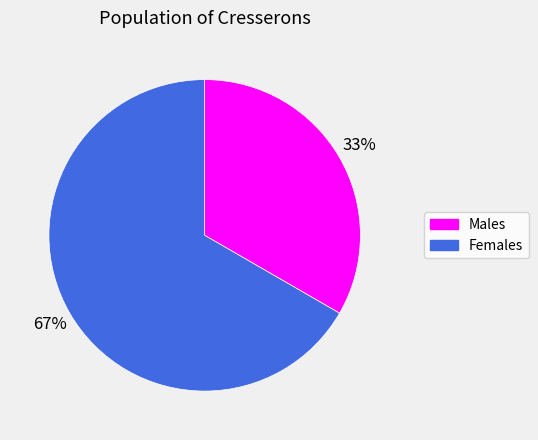

Do Females and Males together represent more than half of the pie?

Yes